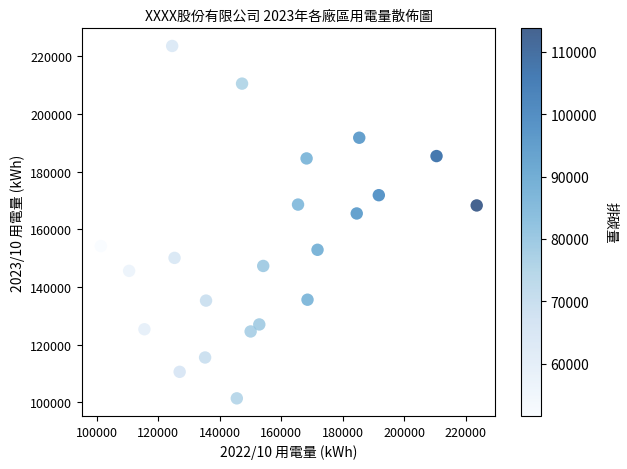

What Y value in the scatter plot is closest to 162446?

165458.0